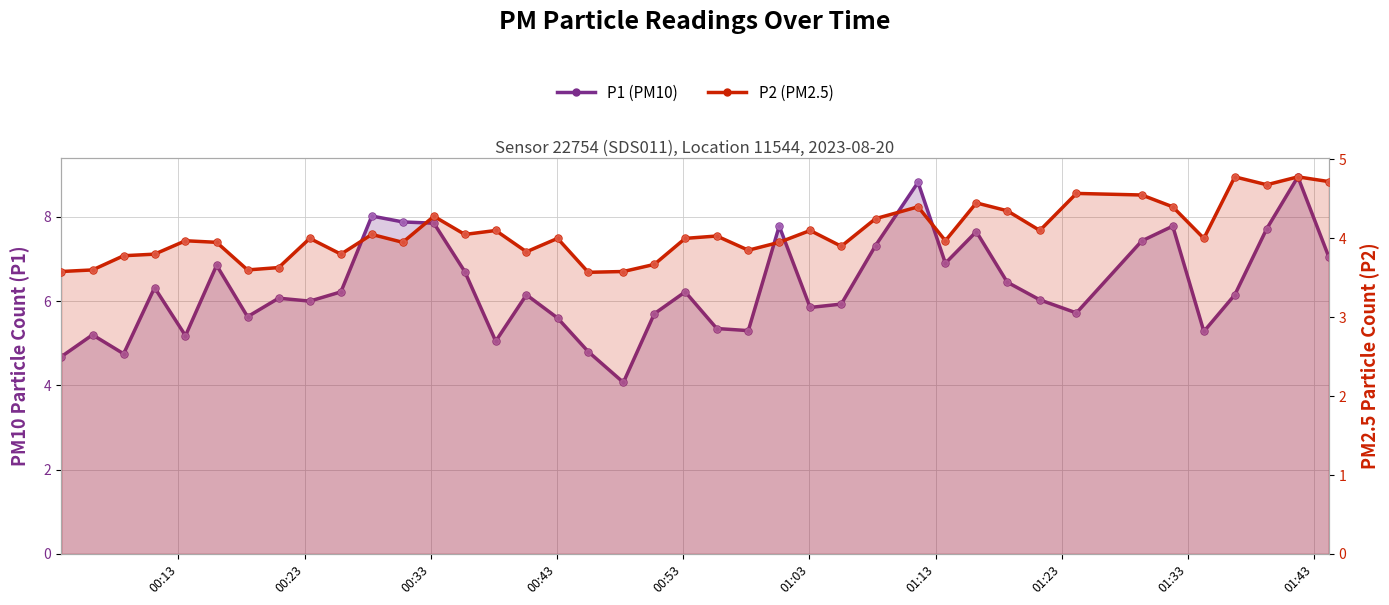

Is the value of P2 (PM2.5) at 21 greater than the value of P1 (PM10) at 10?

No